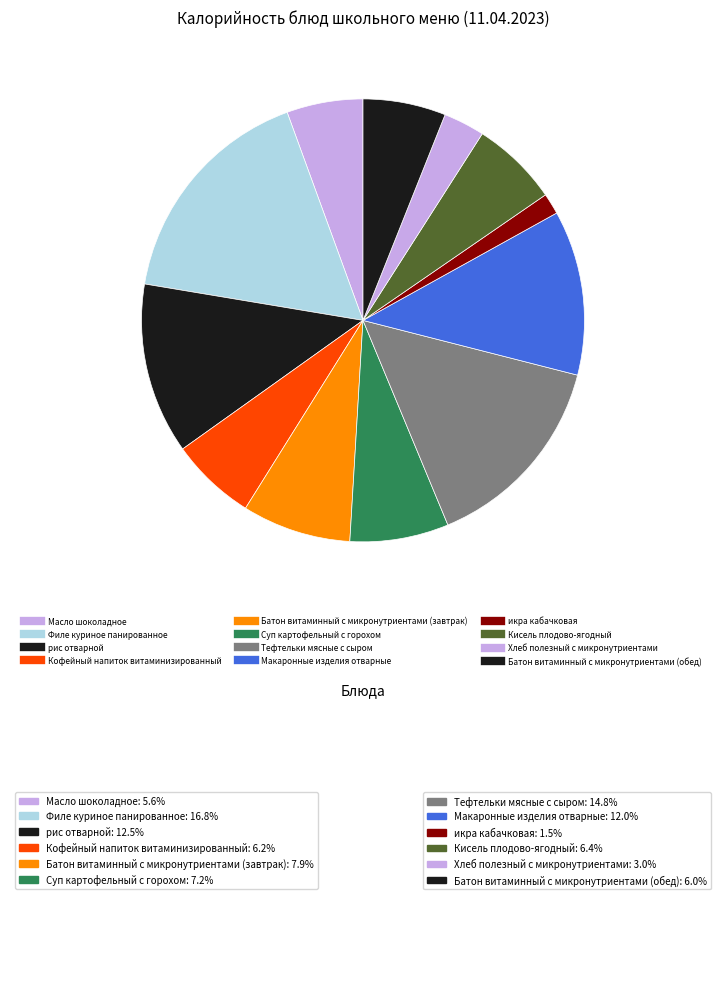

To the nearest percent, what percentage of the pie is Кофейный напиток витаминизированный?

6%